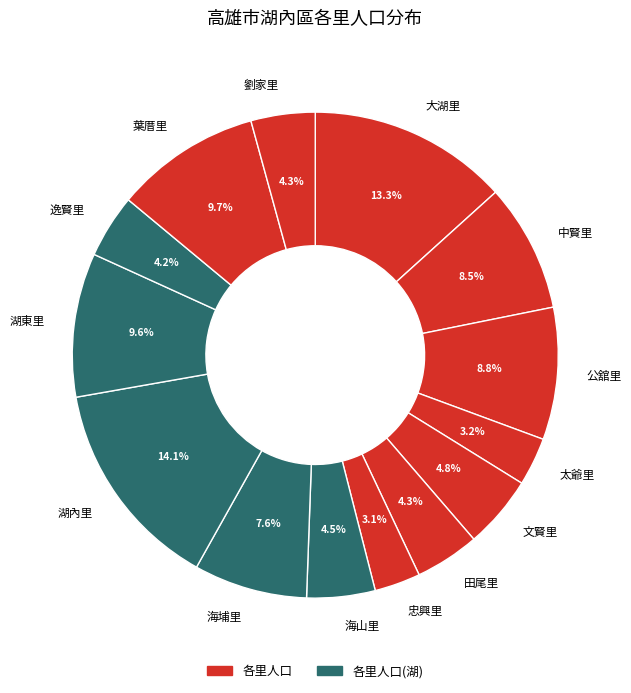

How many slices are in this pie chart?

14